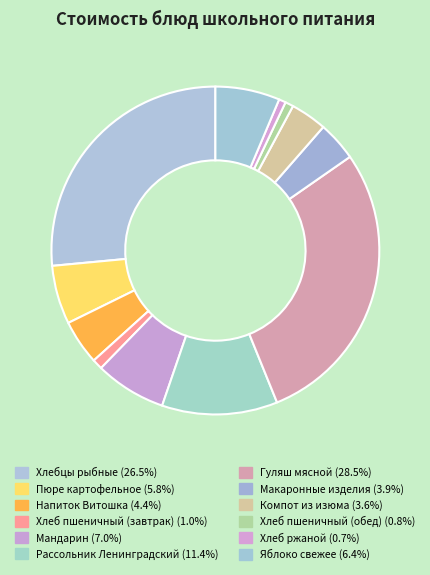

What is the ratio of the value at Хлебцы рыбные to the value at Гуляш мясной?

0.9